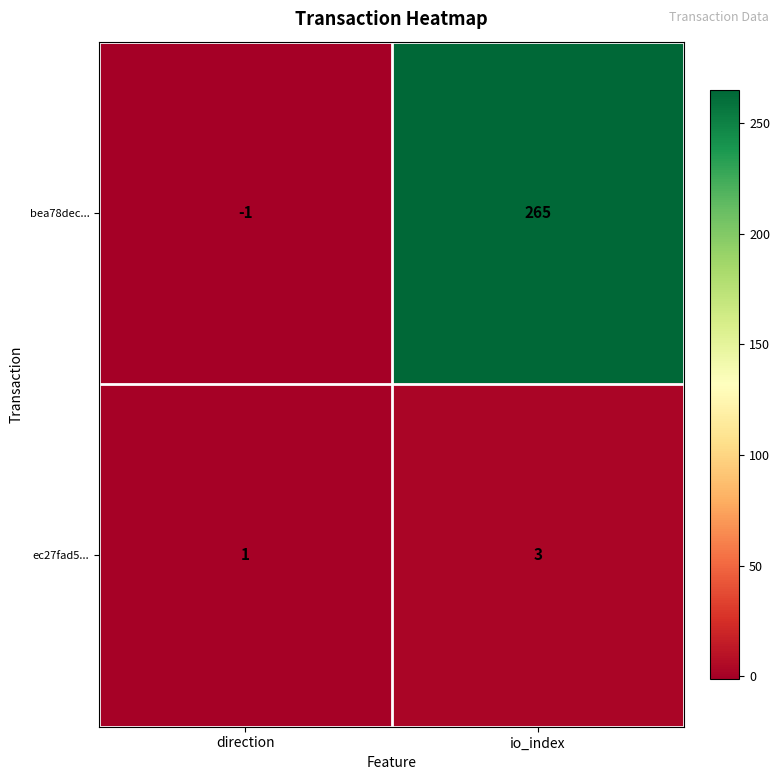

Where is ec27fad5... nearest to the value 2?

direction